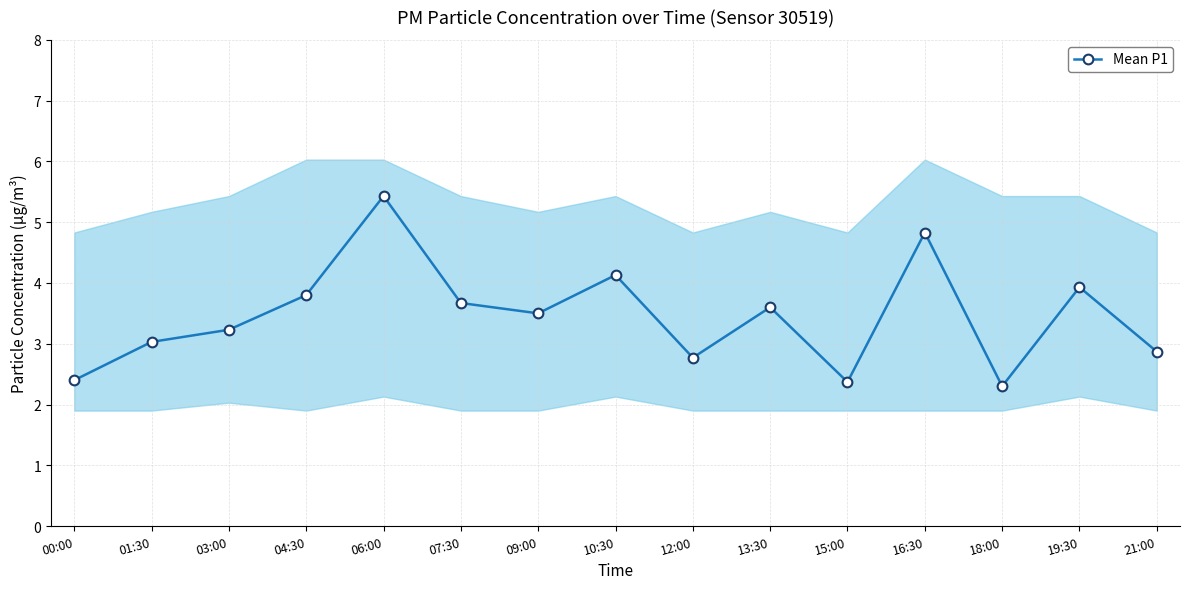

Which label corresponds to the largest value in the chart?

06:00